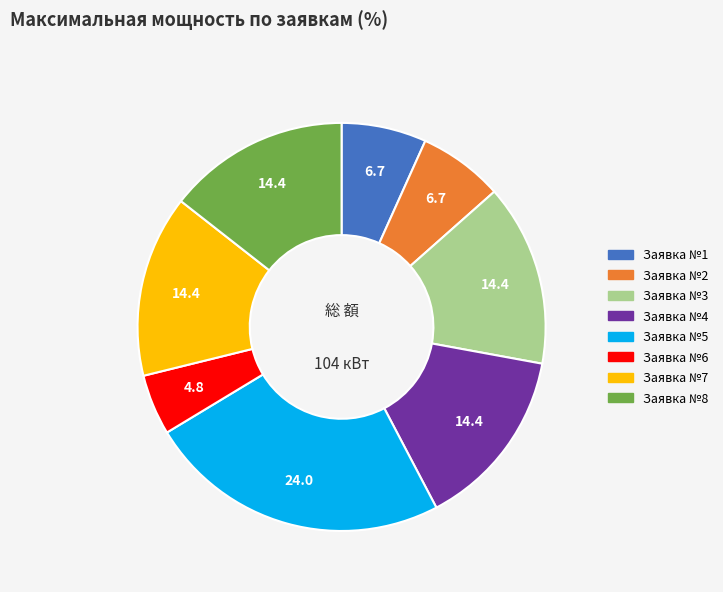

Is there any slice that represents more than half of the pie?

No